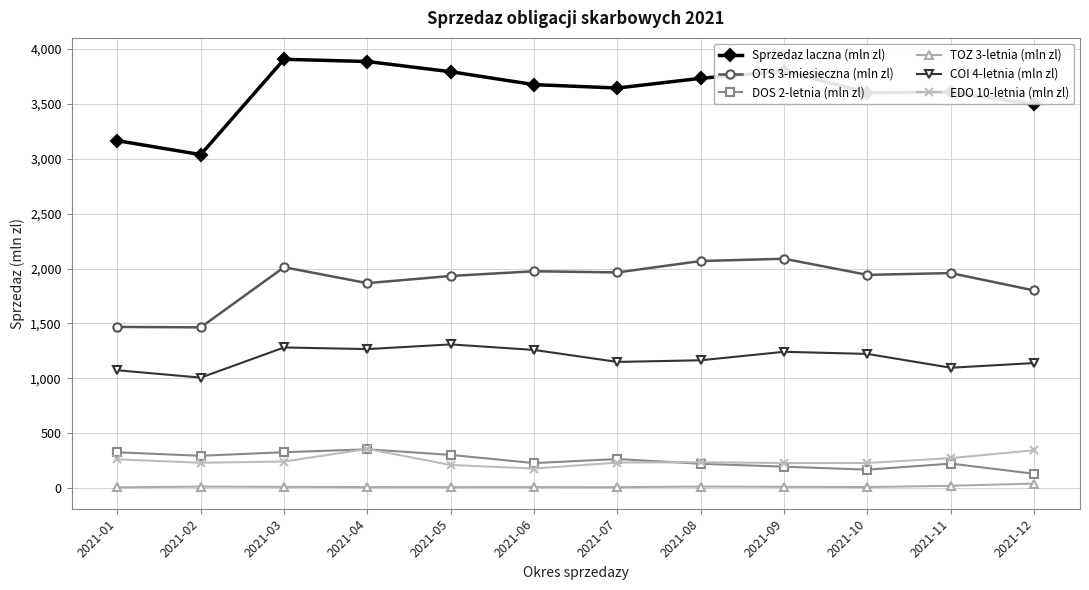

What is the spread (max minus min) of values at 2021-01?

3154.8